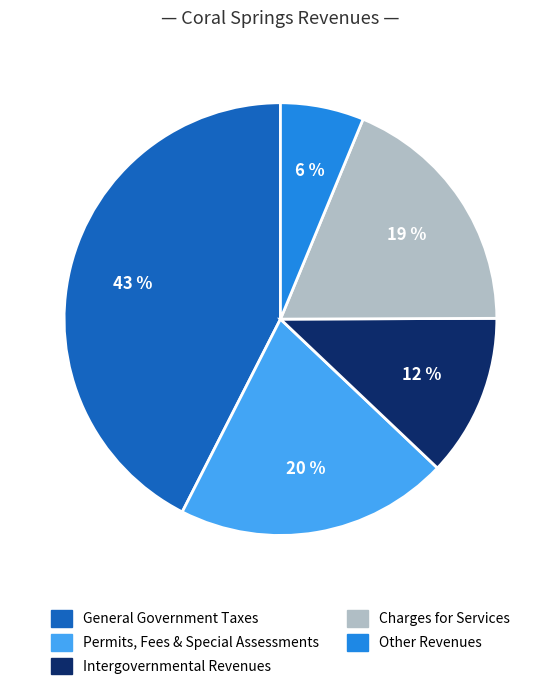

Is there a majority slice in this chart?

No